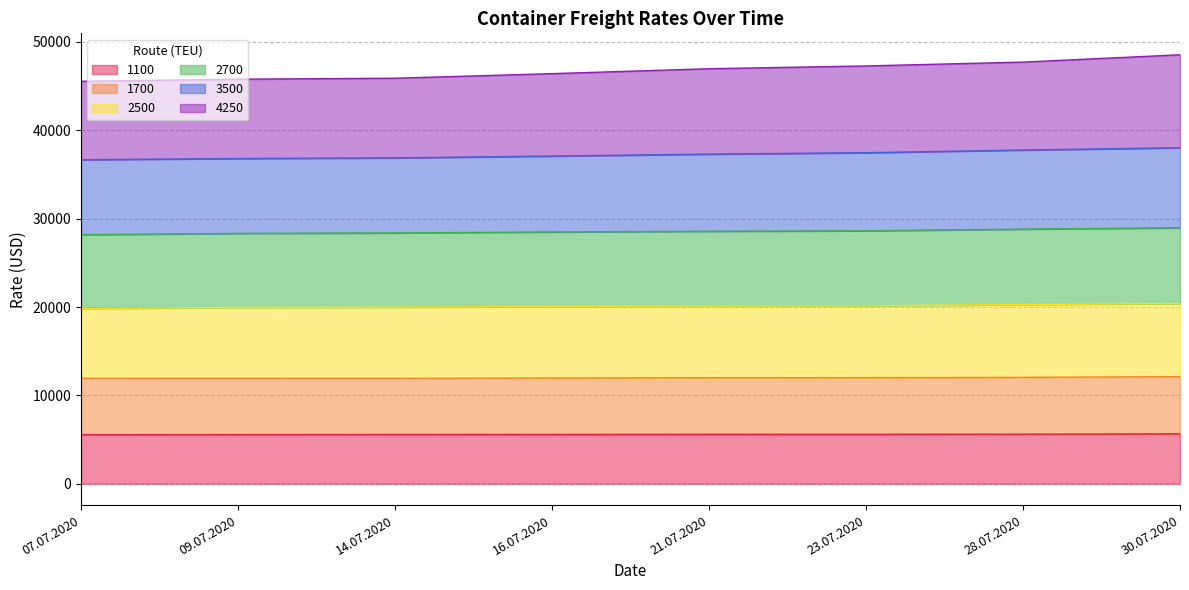

The value of 3500 at 30.07.2020 is 85908. True or false?

False